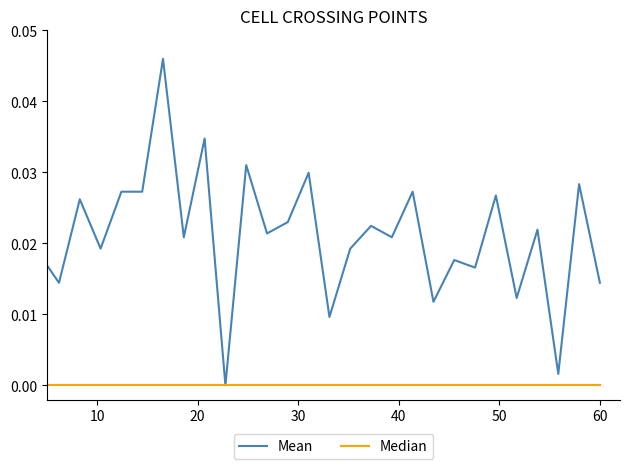

Which series has the largest total across all categories?

Mean